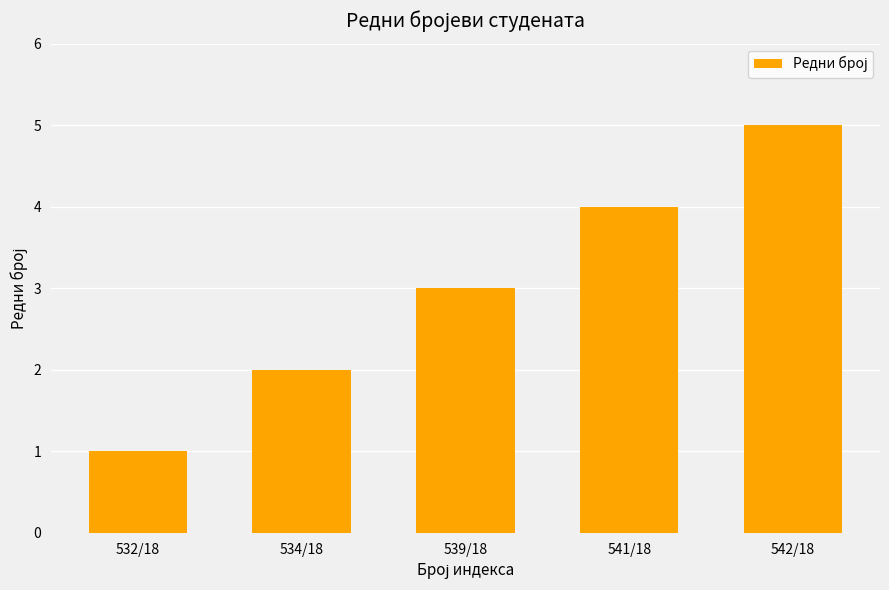

How many distinct data groups are displayed?

1